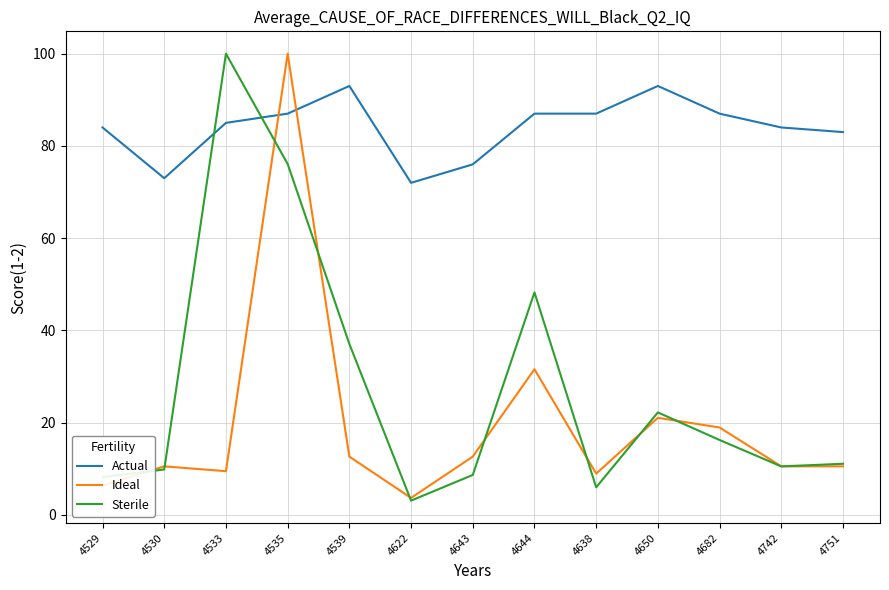

True or false: Sterile and Ideal cross at least once.

True